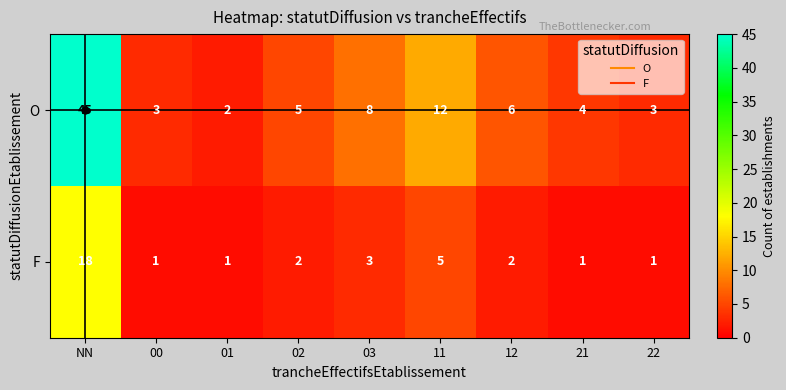

Between 03 and 21, which series saw the biggest shift?

O